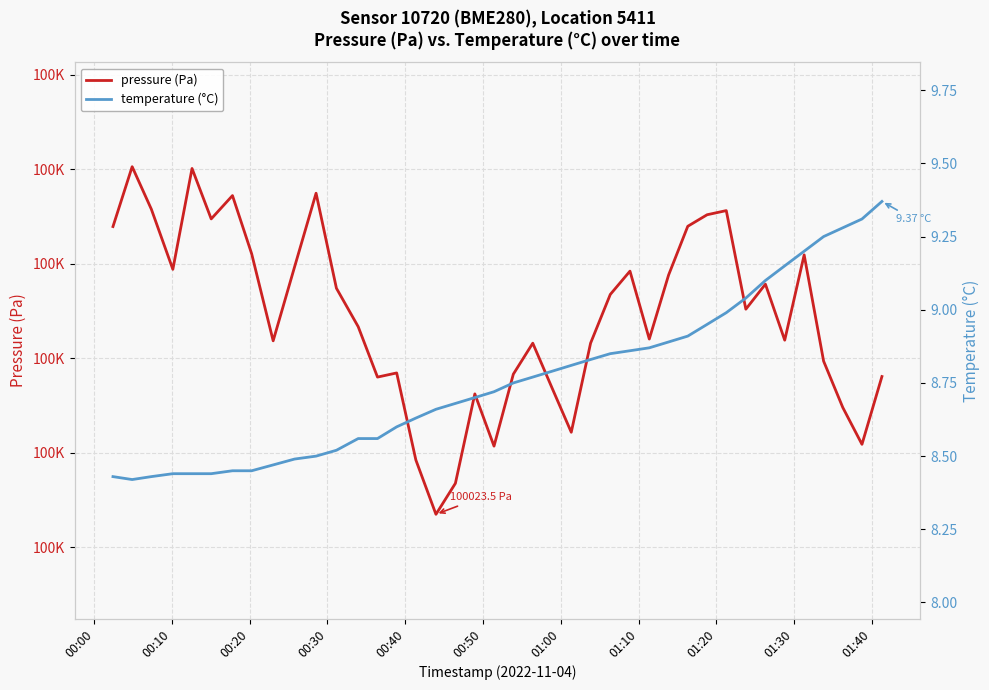

At which label does pressure (Pa) reach its peak?

00:10